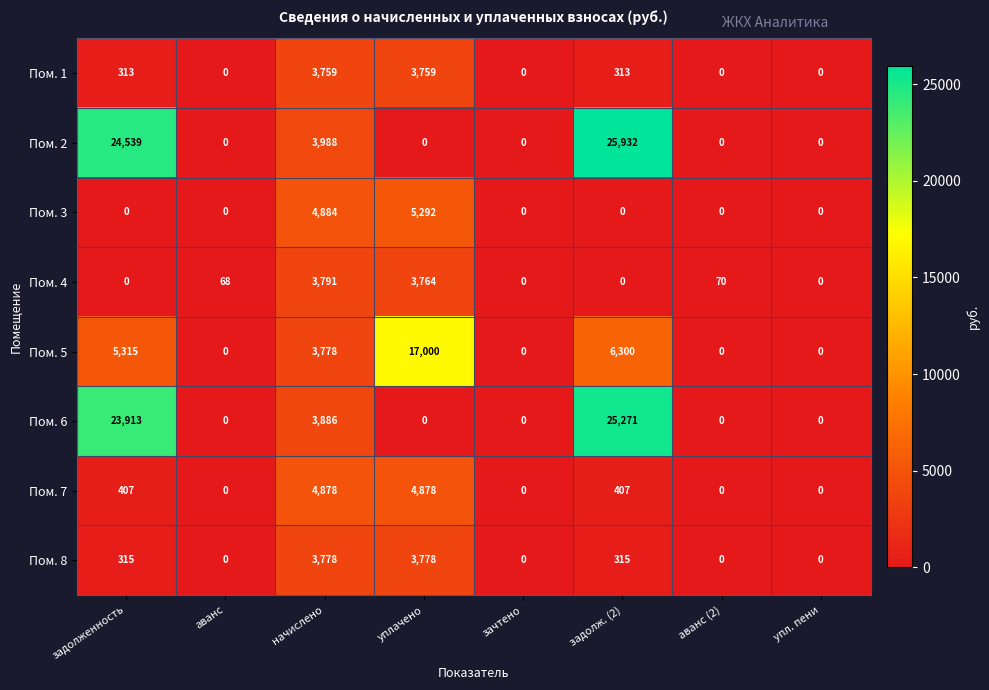

What is the difference between the maximum and second lowest values in the Пом. 3 series?

5292